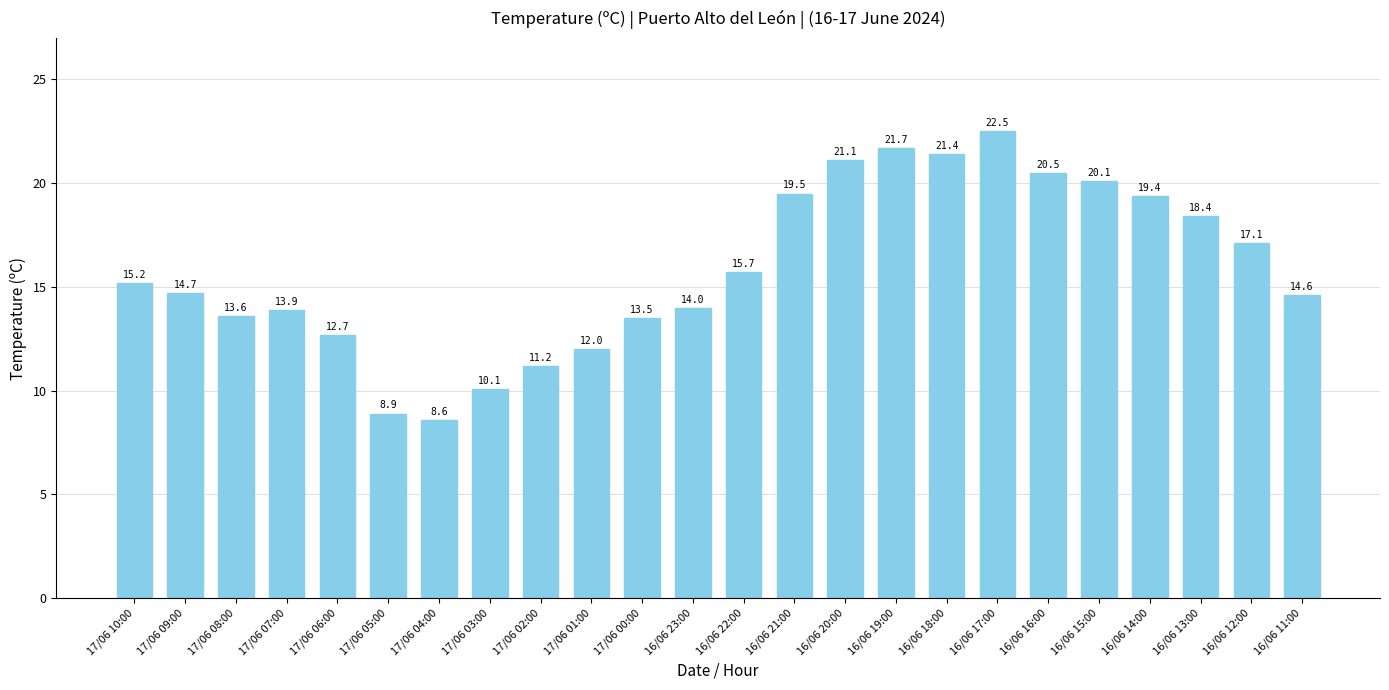

What position from the left is 17/06 06:00?

5